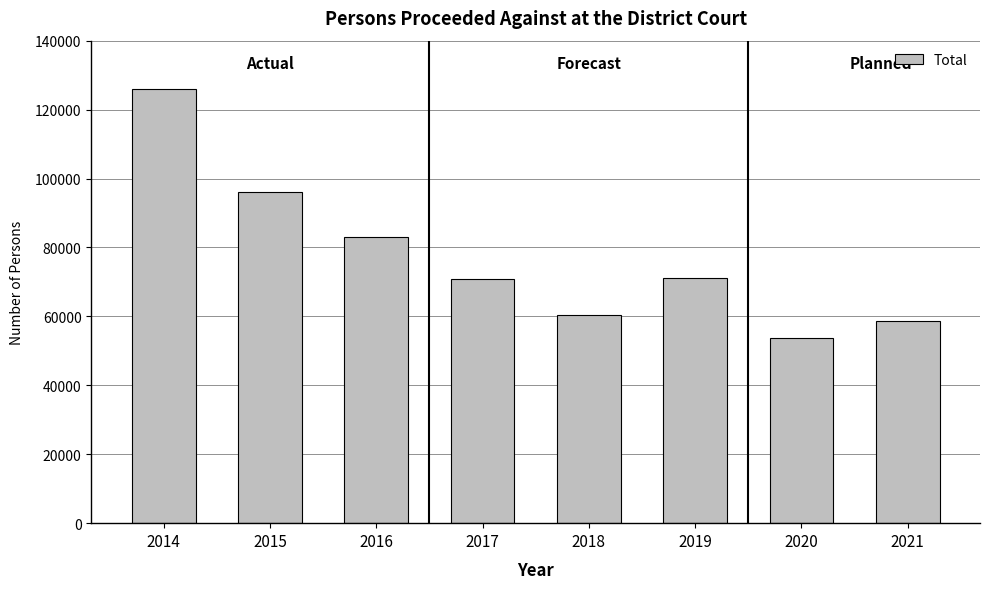

What is the sum of the values at 2019 and 2020?

124820